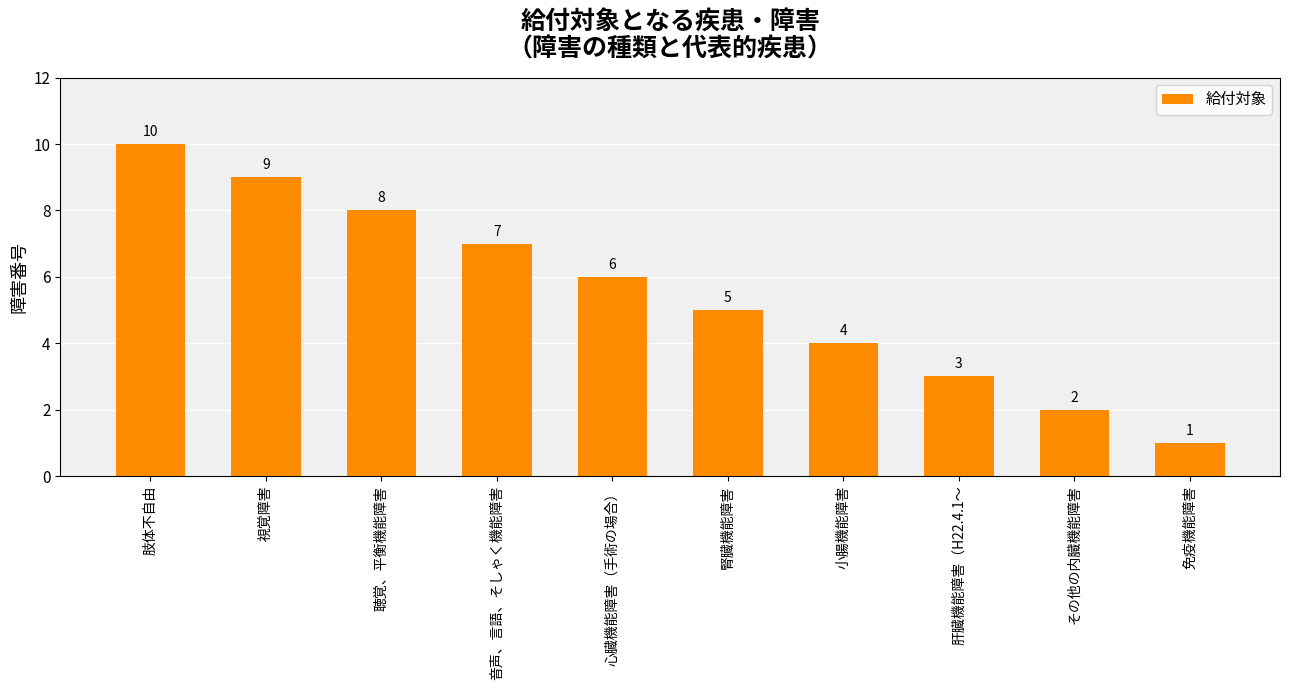

Does the chart contain any negative values?

No